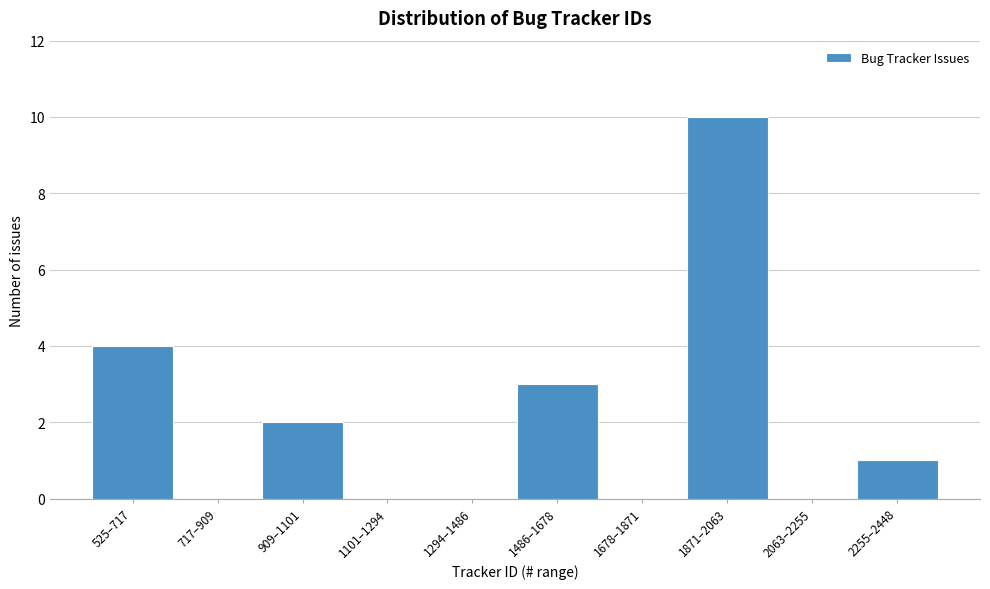

Reading left to right, transcribe all the data shown in this chart.

525–717=4	717–909=0	909–1101=2	1101–1294=0	1294–1486=0	1486–1678=3	1678–1871=0	1871–2063=10	2063–2255=0	2255–2448=1